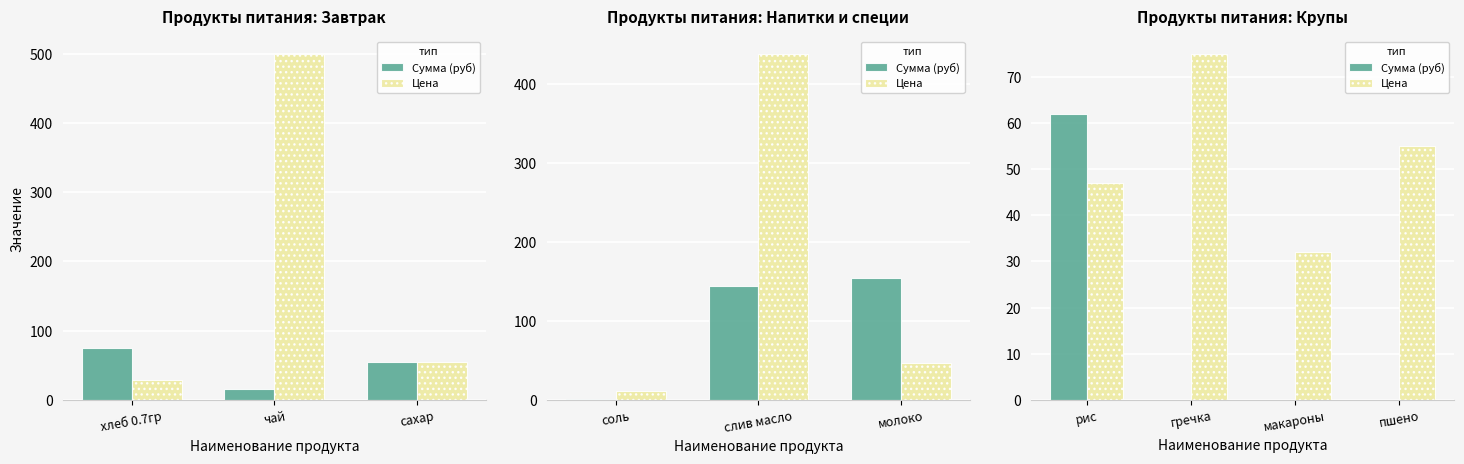

What are all the series names shown in the legend?

Сумма (руб), Цена